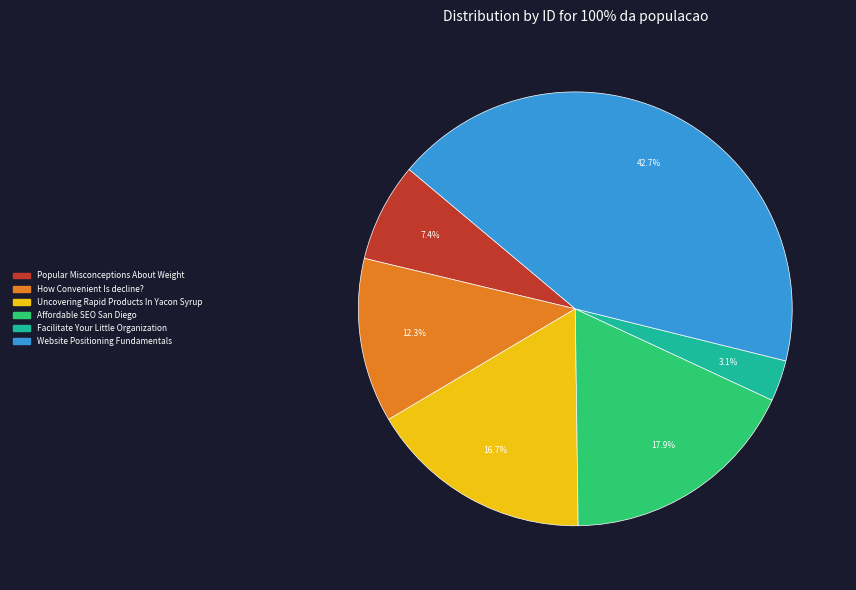

To the nearest percent, what is the combined percentage of How Convenient Is decline? and Uncovering Rapid Products In Yacon Syrup?

29%